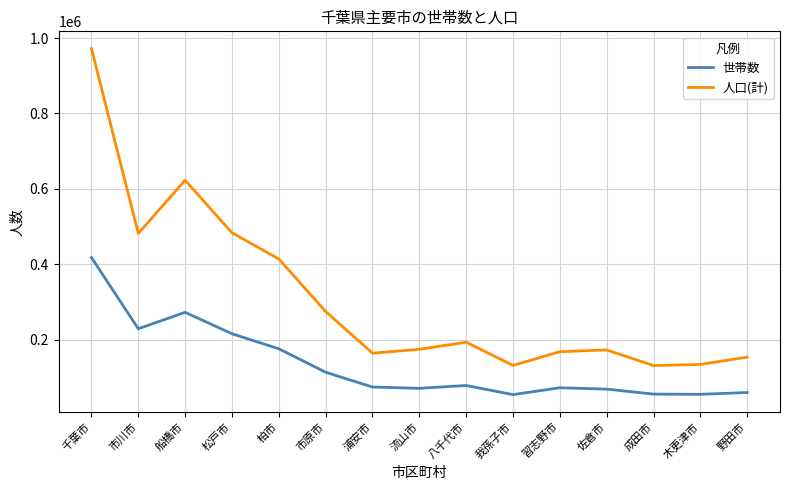

What is the sum of all 世帯数 values?

2012588